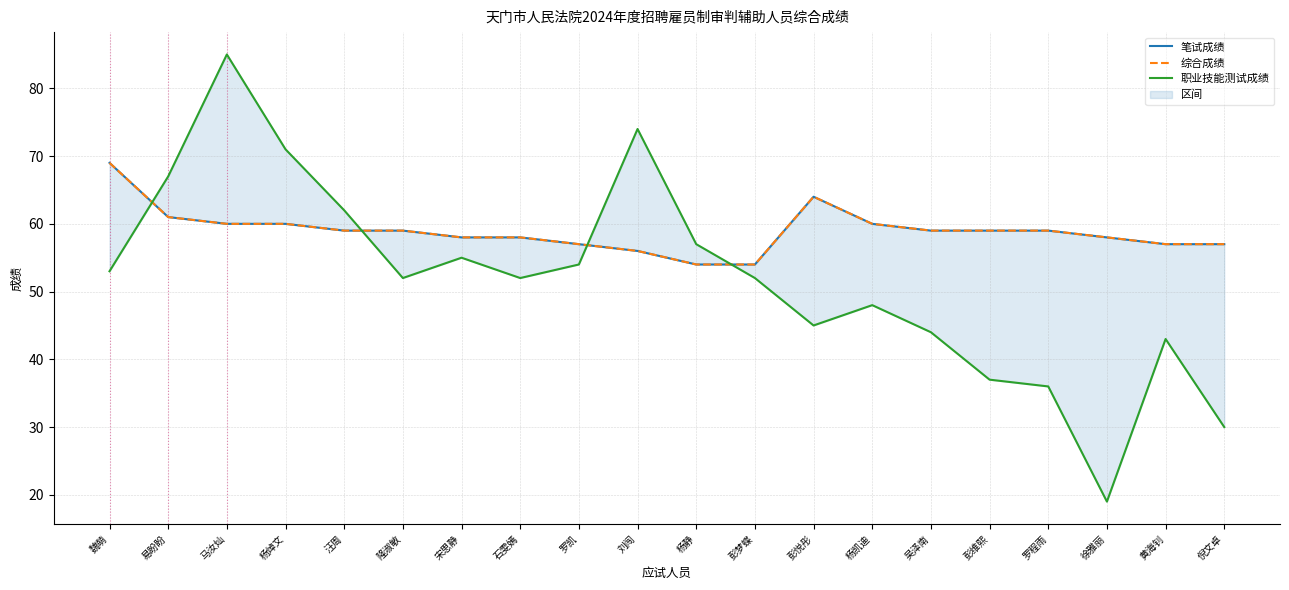

What is the difference between the maximum and minimum values in the 综合成绩 series?

15